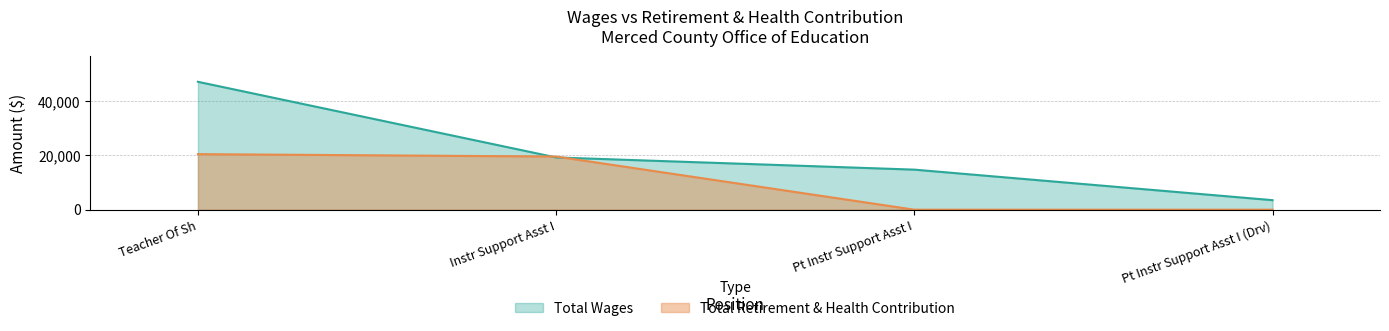

Where do Total Wages and Total Retirement & Health Contribution first cross each other?

Teacher Of Sh and Instr Support Asst I